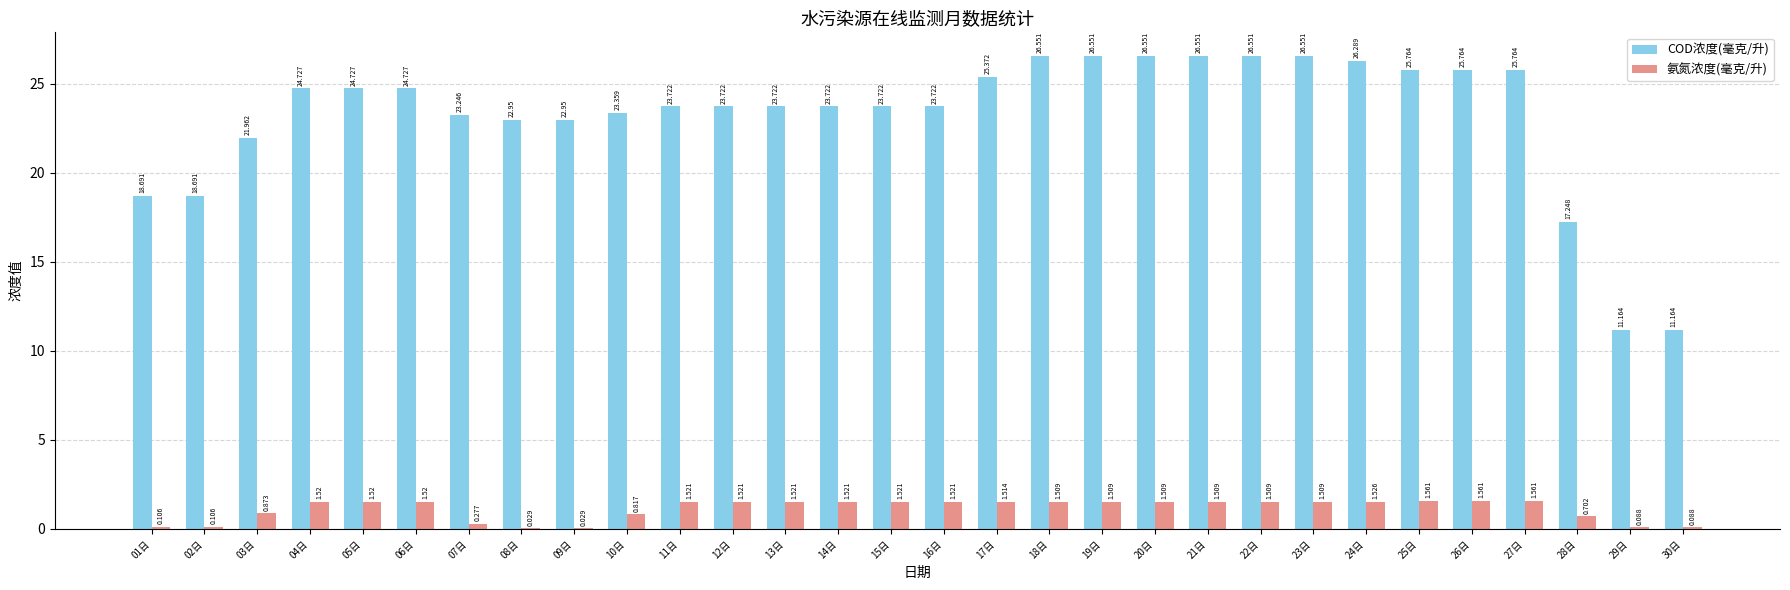

Which series has the largest total across all categories?

COD浓度(毫克/升)